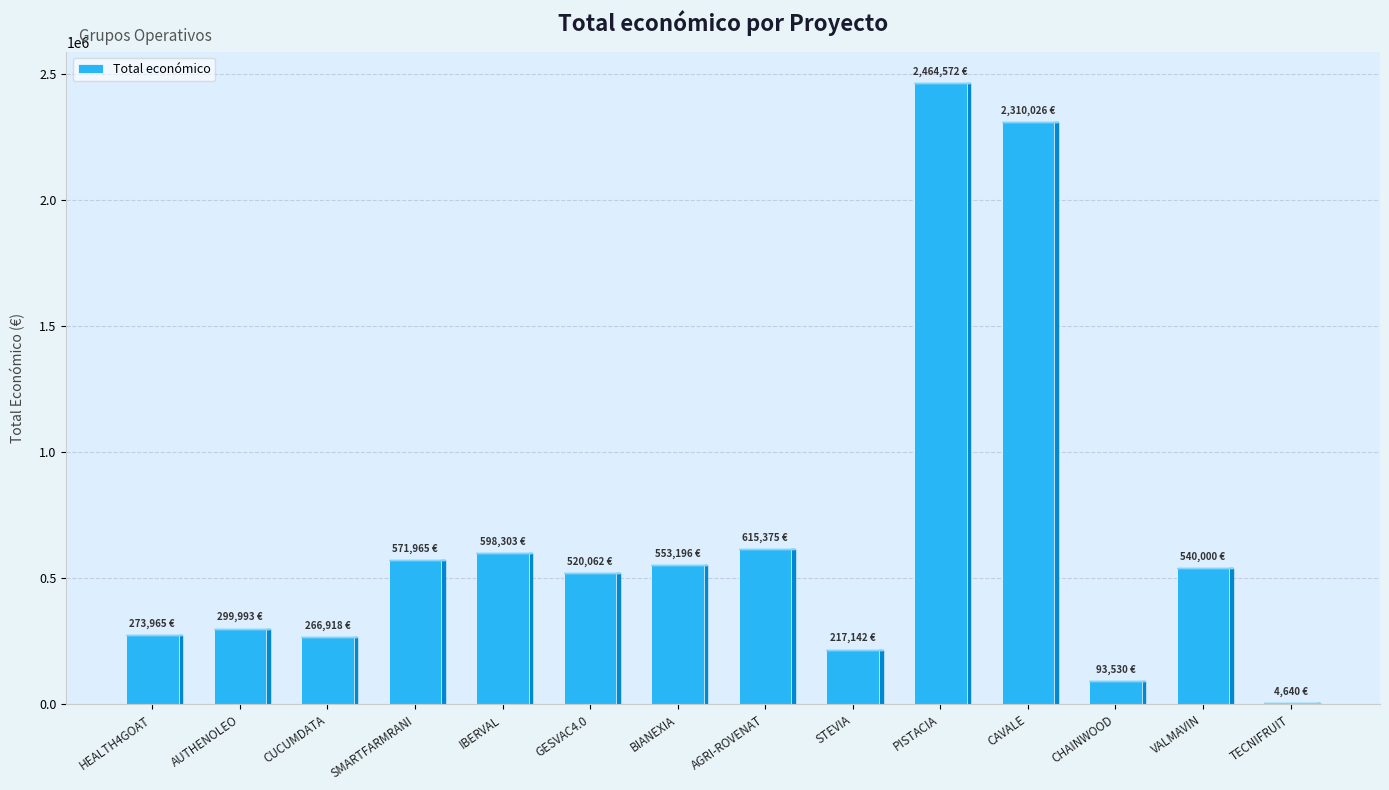

What is the sum of the values at STEVIA and CUCUMDATA?

484060